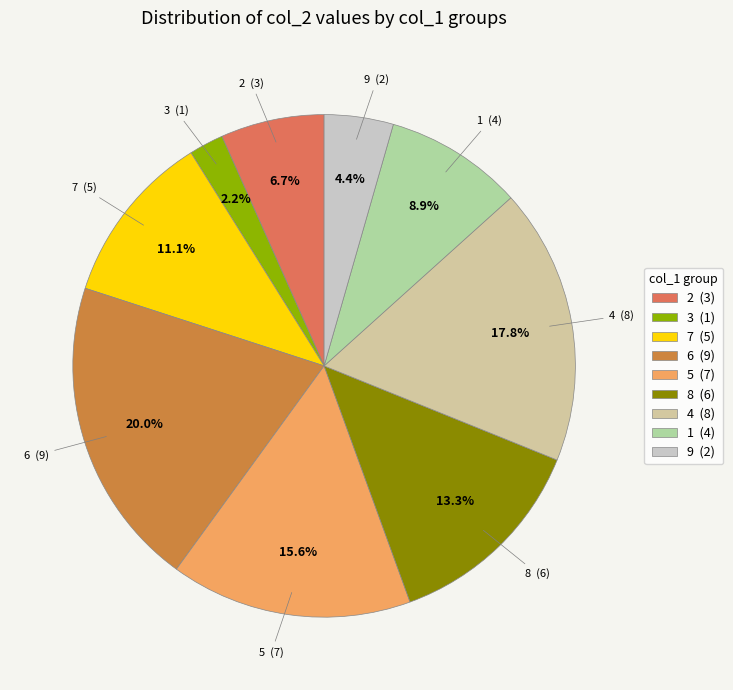

Count the number of slices in the pie.

9